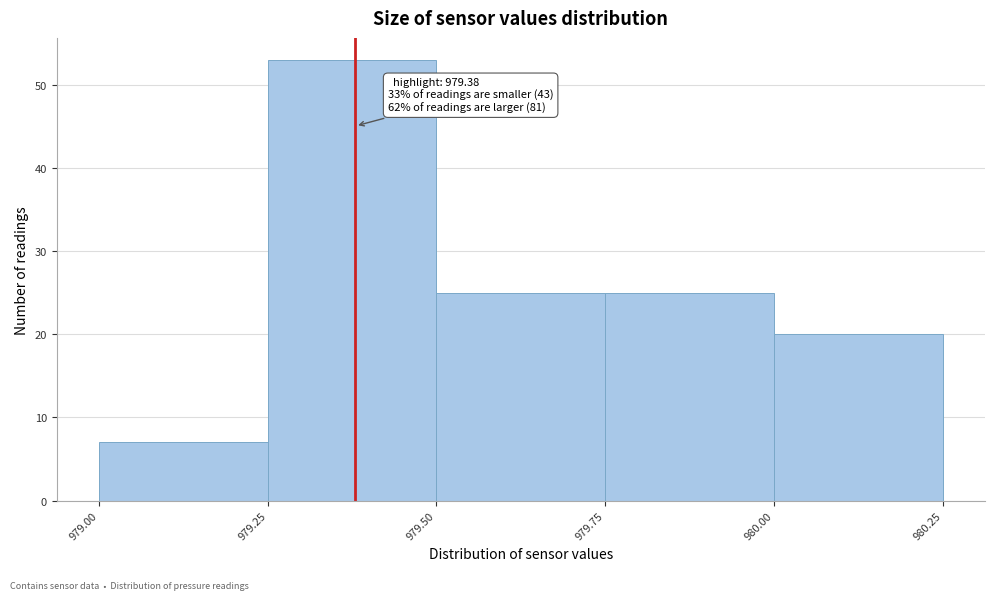

Which range on the x-axis has the tallest bar?

979.25 to 979.50